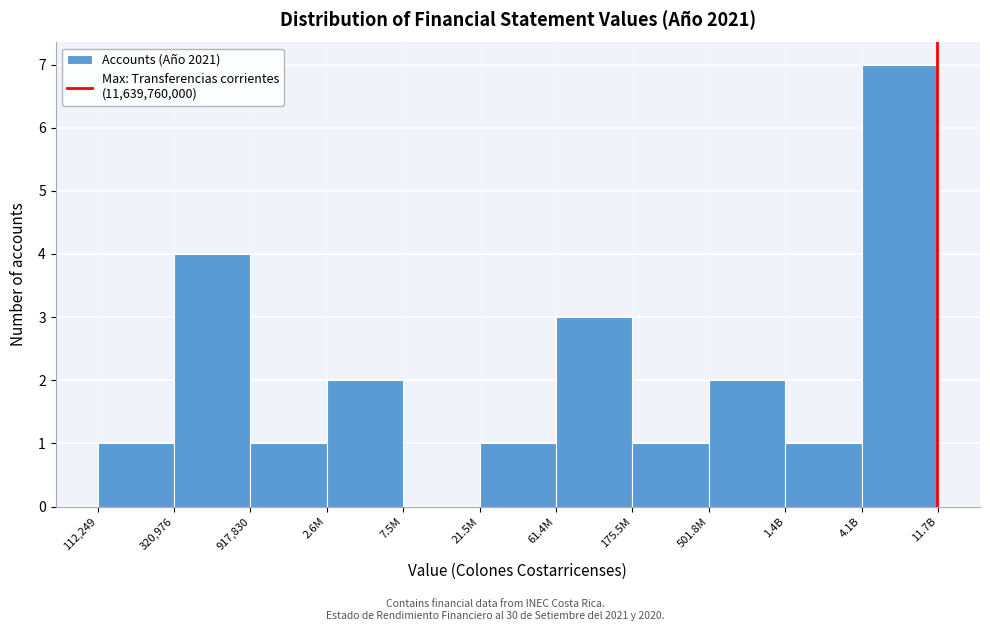

Reading right to left, transcribe all the data shown in this chart.

4.1B=7	1.4B=1	501.8M=2	175.5M=1	61.4M=3	21.5M=1	7.5M=0	2.6M=2	917,830=1	320,976=4	112,249=1